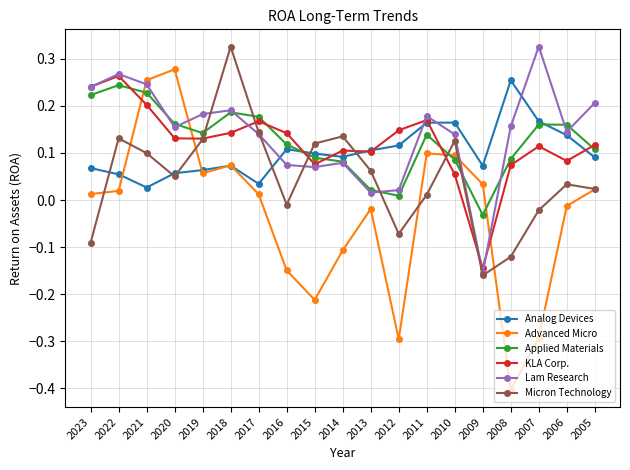

Which category has the lowest value across all series?

2008